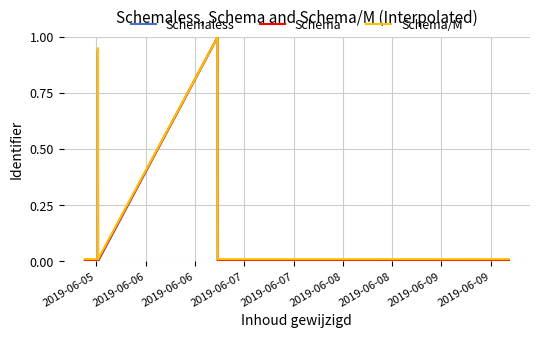

How many series are shown in this chart?

3